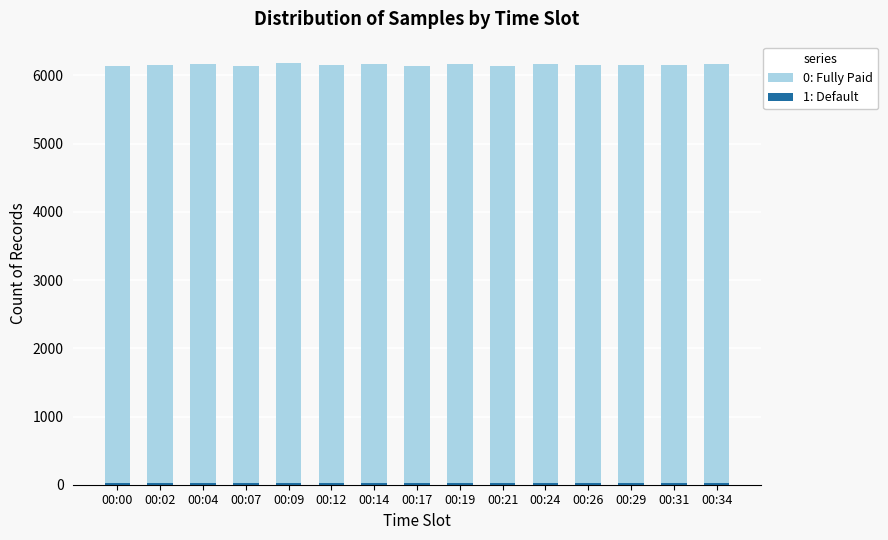

What are all the series names shown in the legend?

0: Fully Paid, 1: Default